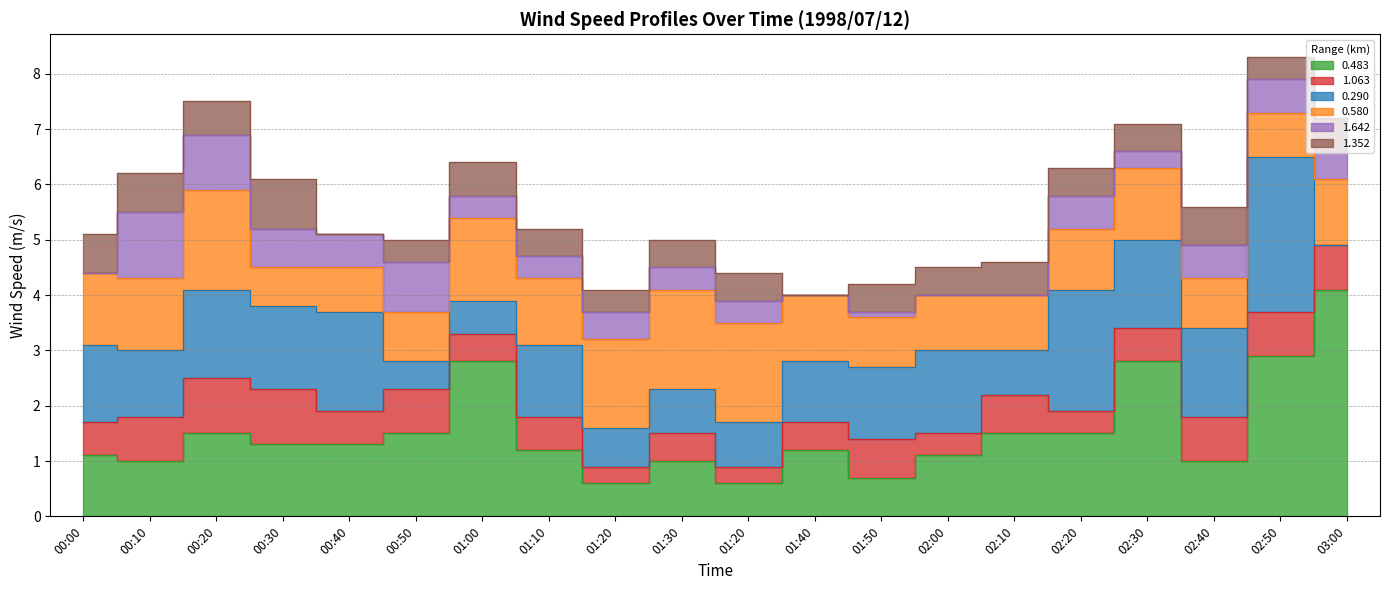

Reading left to right, extract all data points from this chart.

0.483: 1.1	1.0	1.5	1.3	1.3	1.5	2.8	1.2	0.6	1.0	0.6	1.2	0.7	1.1	1.5	1.5	2.8	1.0	2.9	4.1
1.063: 0.6	0.8	1.0	1.0	0.6	0.8	0.5	0.6	0.3	0.5	0.3	0.5	0.7	0.4	0.7	0.4	0.6	0.8	0.8	0.8
0.290: 1.4	1.2	1.6	1.5	1.8	0.5	0.6	1.3	0.7	0.8	0.8	1.1	1.3	1.5	0.8	2.2	1.6	1.6	2.8	0.0
0.580: 1.3	1.3	1.8	0.7	0.8	0.9	1.5	1.2	1.6	1.8	1.8	1.2	0.9	1.0	1.0	1.1	1.3	0.9	0.8	1.2
1.642: 0.0	1.2	1.0	0.7	0.6	0.9	0.4	0.4	0.5	0.4	0.4	0.0	0.1	0.0	0.0	0.6	0.3	0.6	0.6	0.5
1.352: 0.7	0.7	0.6	0.9	0.0	0.4	0.6	0.5	0.4	0.5	0.5	0.0	0.5	0.5	0.6	0.5	0.5	0.7	0.4	0.6